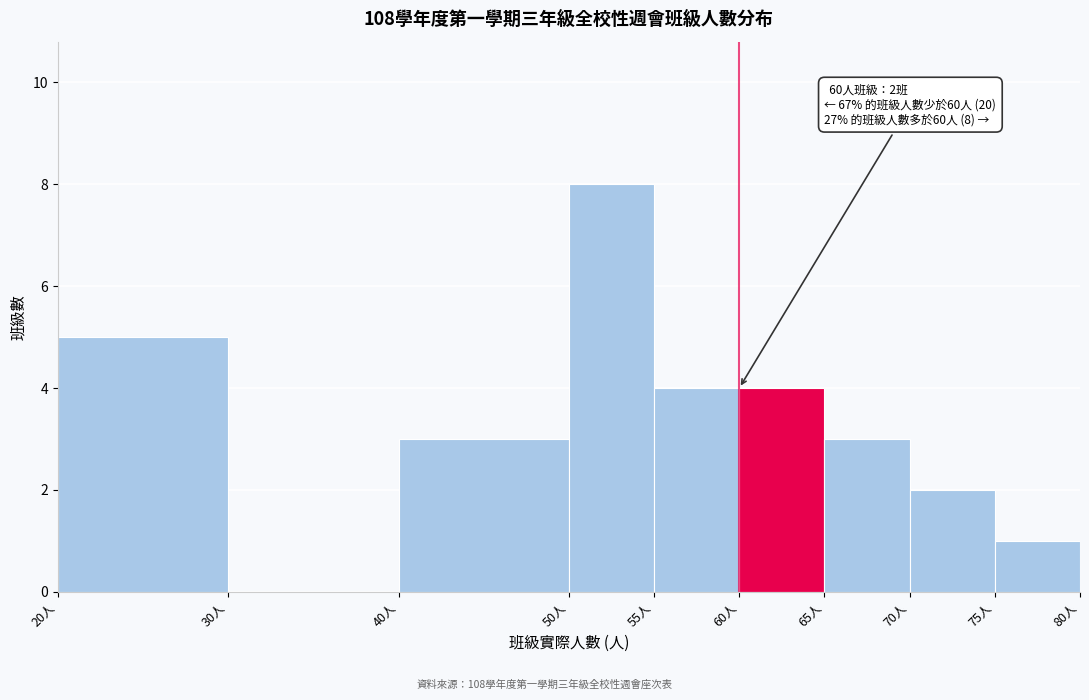

Which range on the x-axis has the tallest bar?

50 to 55